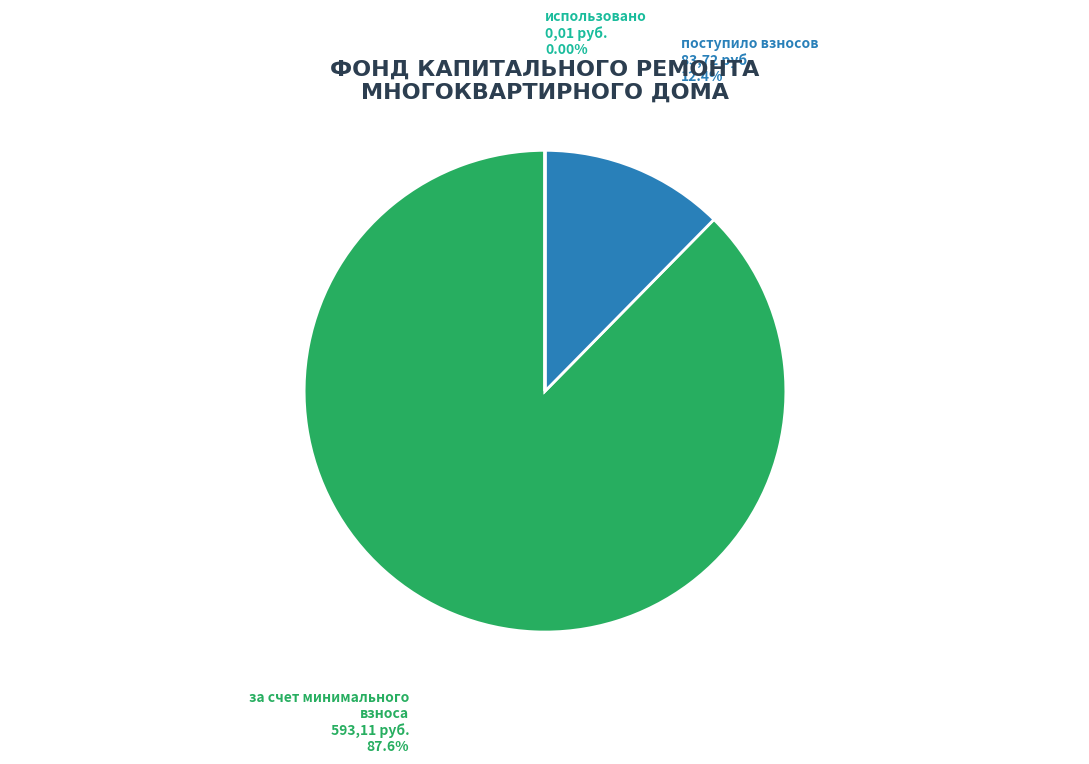

Is there a majority slice in this chart?

Yes